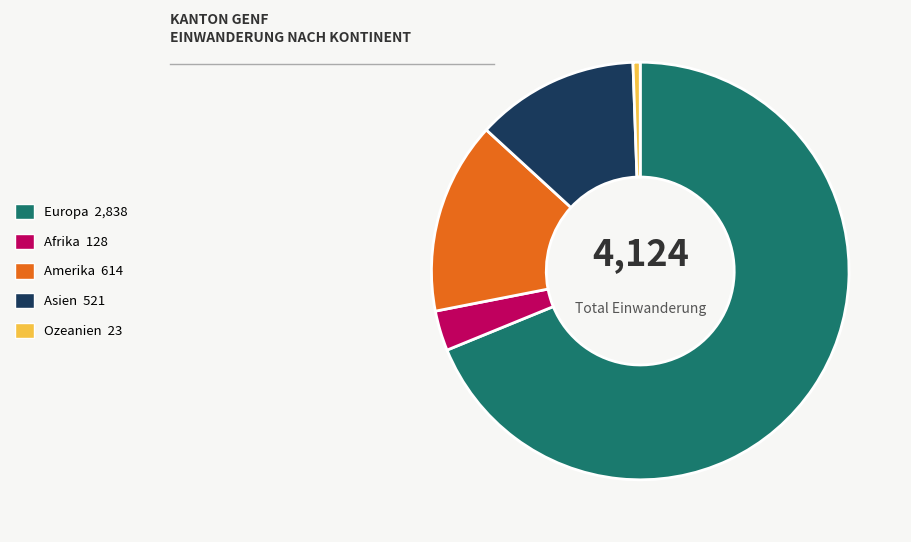

How many segments does this pie chart have?

5